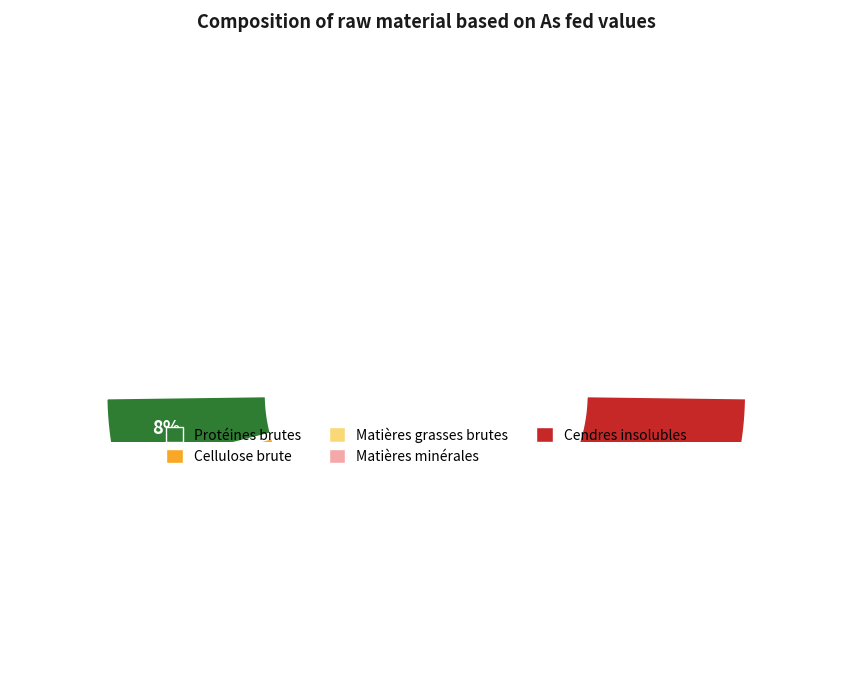

How many slices are in this pie chart?

5